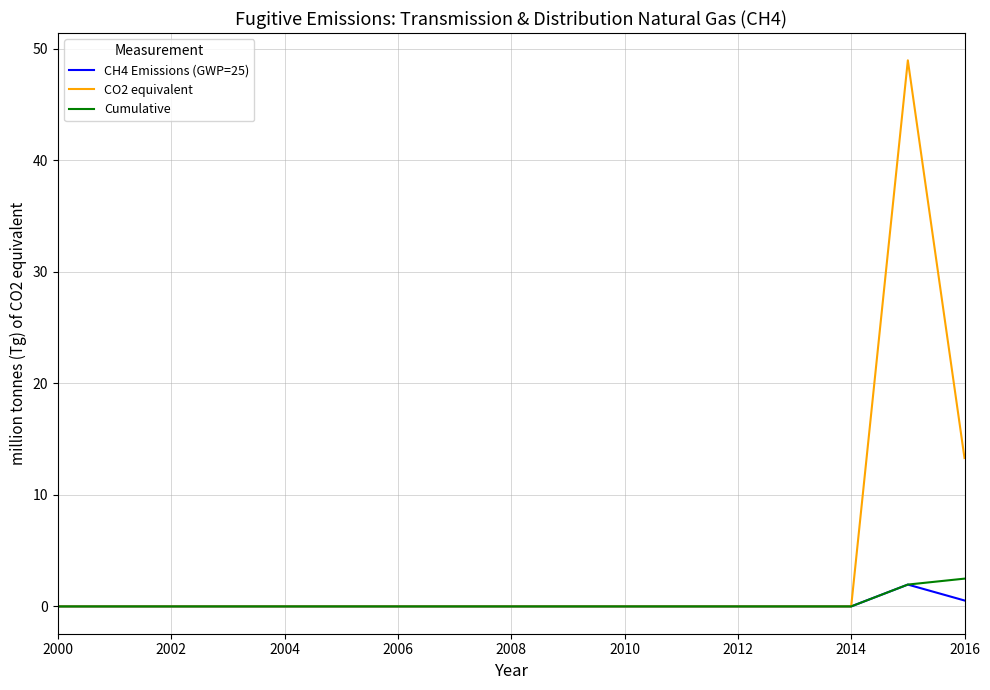

What is the maximum value for CH4 Emissions (GWP=25)?

2.0